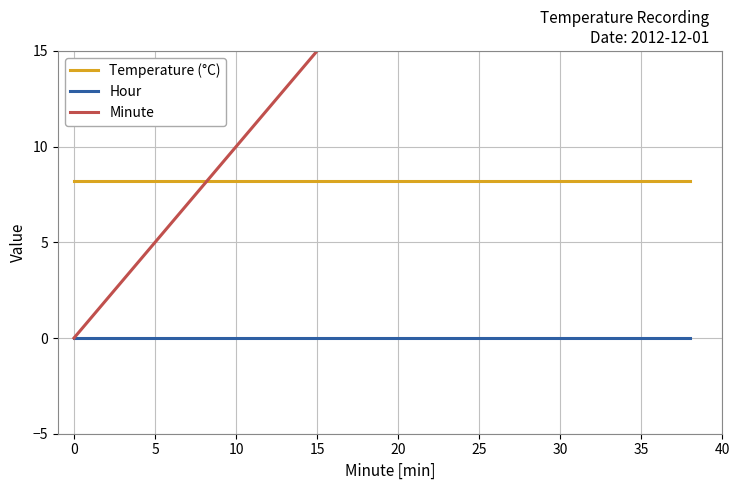

Rank the series by their average value, from lowest to highest.

Hour, Temperature (°C), Minute